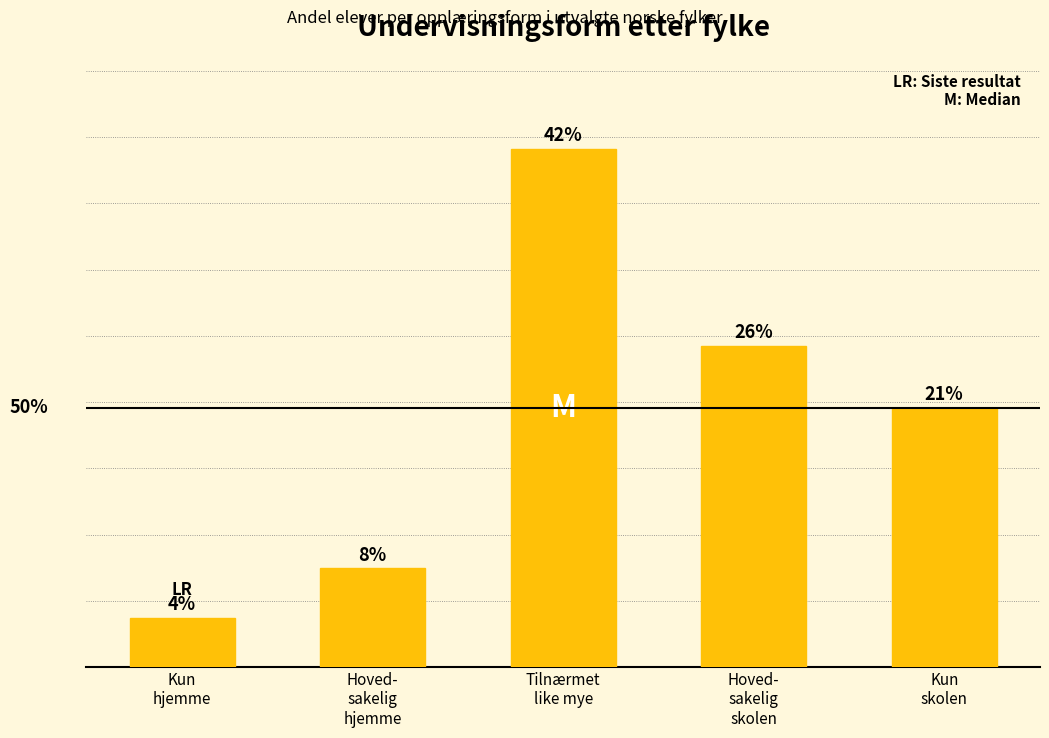

List the labels in order of value, smallest first.

Kun
hjemme, Hoved-
sakelig
hjemme, Kun
skolen, Hoved-
sakelig
skolen, Tilnærmet
like mye